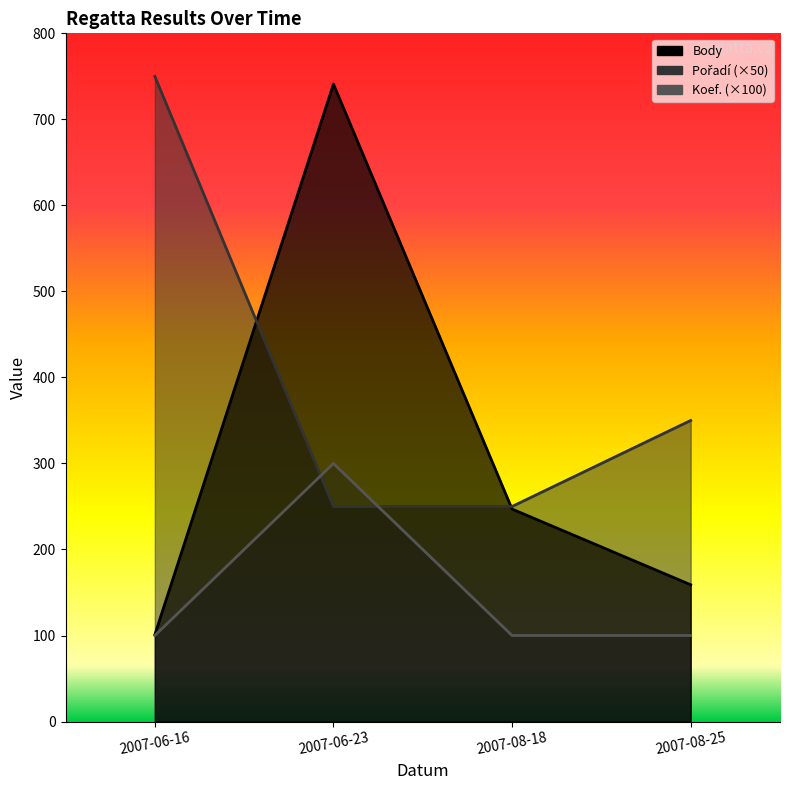

True or false: Pořadí and Koef. cross at least once.

True